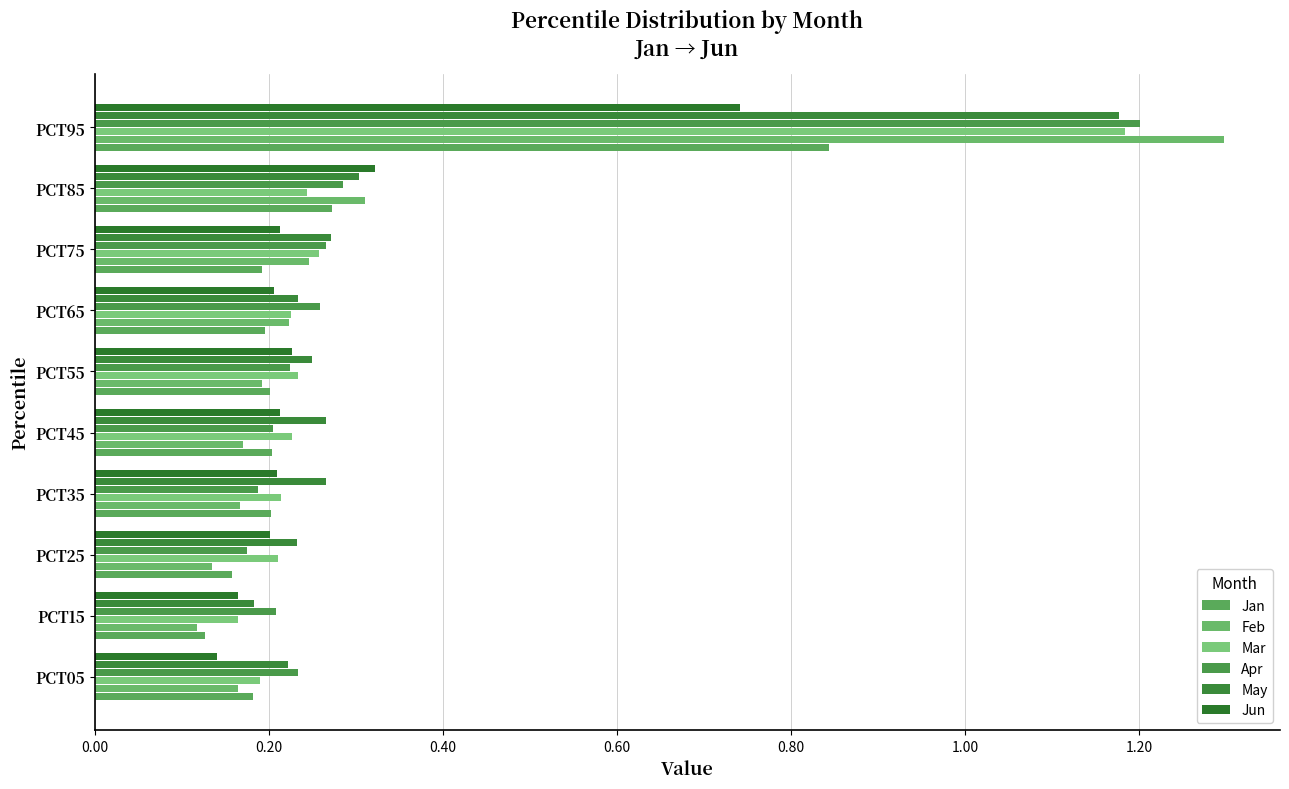

What is the greatest value displayed?

1.3